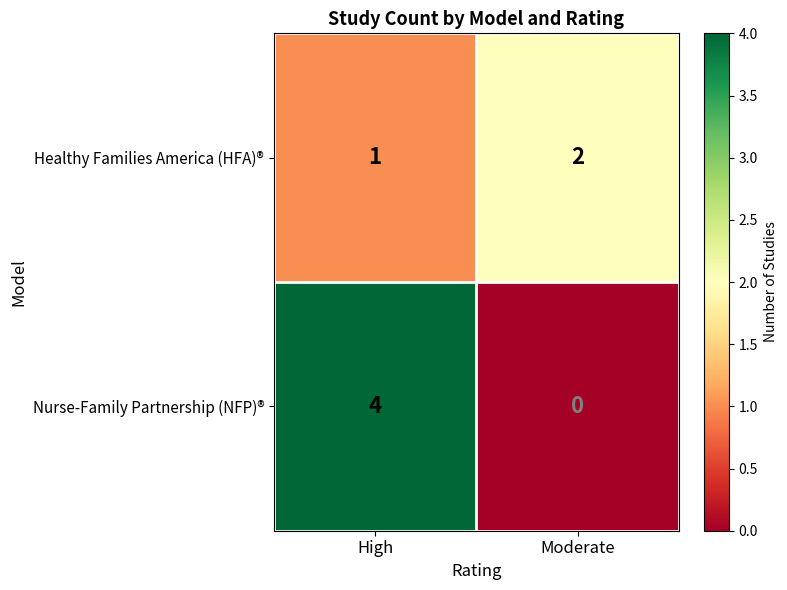

List the series in order of their peak value, lowest first.

Healthy Families America (HFA)®, Nurse-Family Partnership (NFP)®